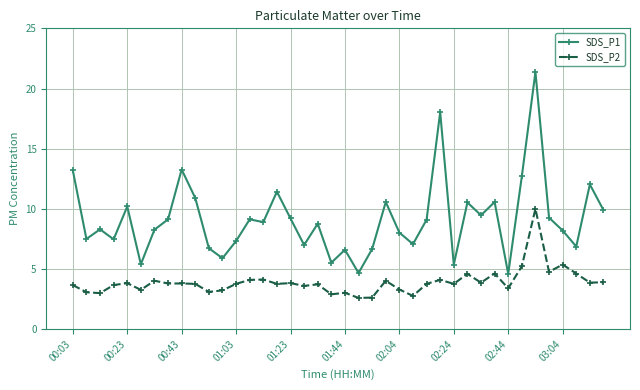

What is the sum of all SDS_P2 values?

156.3